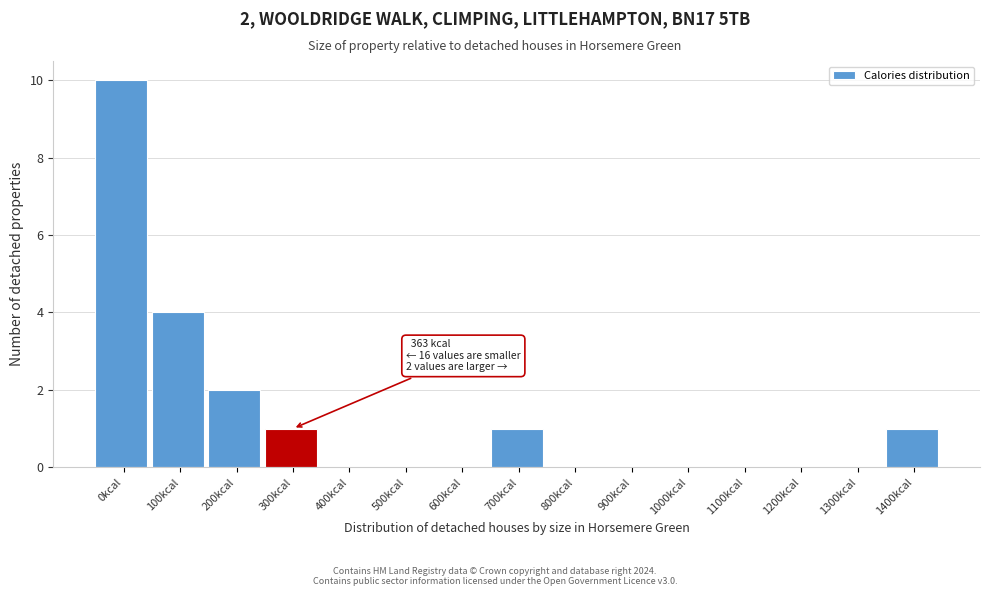

Reading left to right, extract all data points from this chart.

0kcal=10	100kcal=4	200kcal=2	300kcal=1	400kcal=0	500kcal=0	600kcal=0	700kcal=1	800kcal=0	900kcal=0	1000kcal=0	1100kcal=0	1200kcal=0	1300kcal=0	1400kcal=1